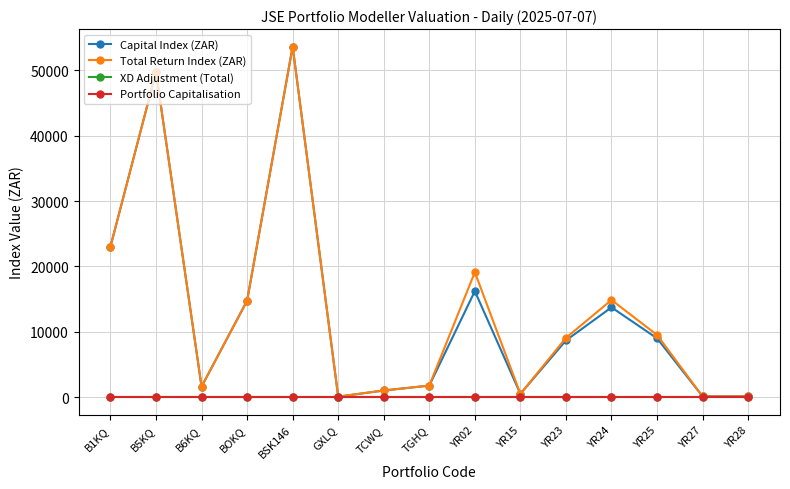

Reading left to right, what are all the values shown in this chart?

Capital Index (ZAR): 23038.2	49747.4	1591.3	14751.0	53641.7	55.6	1000.0	1750.0	16205.8	484.8	8656.8	13725.1	8991.1	100.0	100.0
Total Return Index (ZAR): 23038.2	49747.4	1591.3	14751.0	53641.7	55.6	1000.0	1750.0	19107.1	484.8	9046.5	14855.5	9507.2	100.0	100.0
XD Adjustment (Total): 0.0	0.0	0.0	0.0	0.0	0.0	0.0	0.0	0.0	0.0	0.0	0.0	0.0	0.0	0.0
Portfolio Capitalisation: 0.0	0.0	0.0	0.0	0.0	0.0	0.0	0.0	0.0	0.0	0.0	0.0	0.0	0.0	0.0